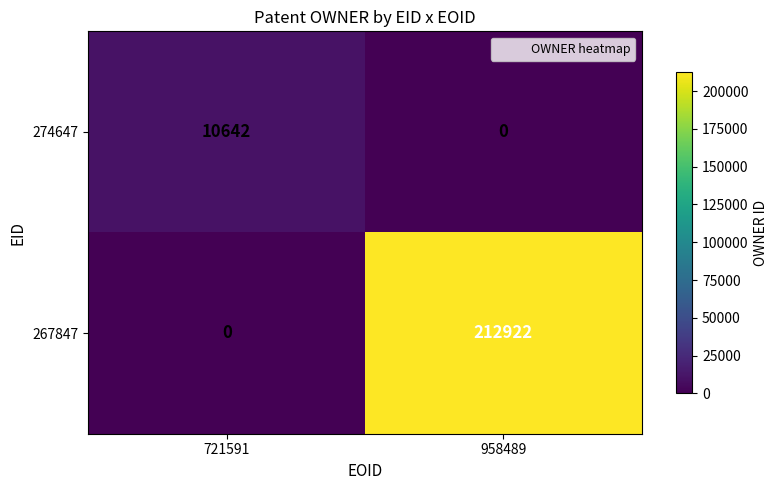

Which series has the widest spread of values?

267847